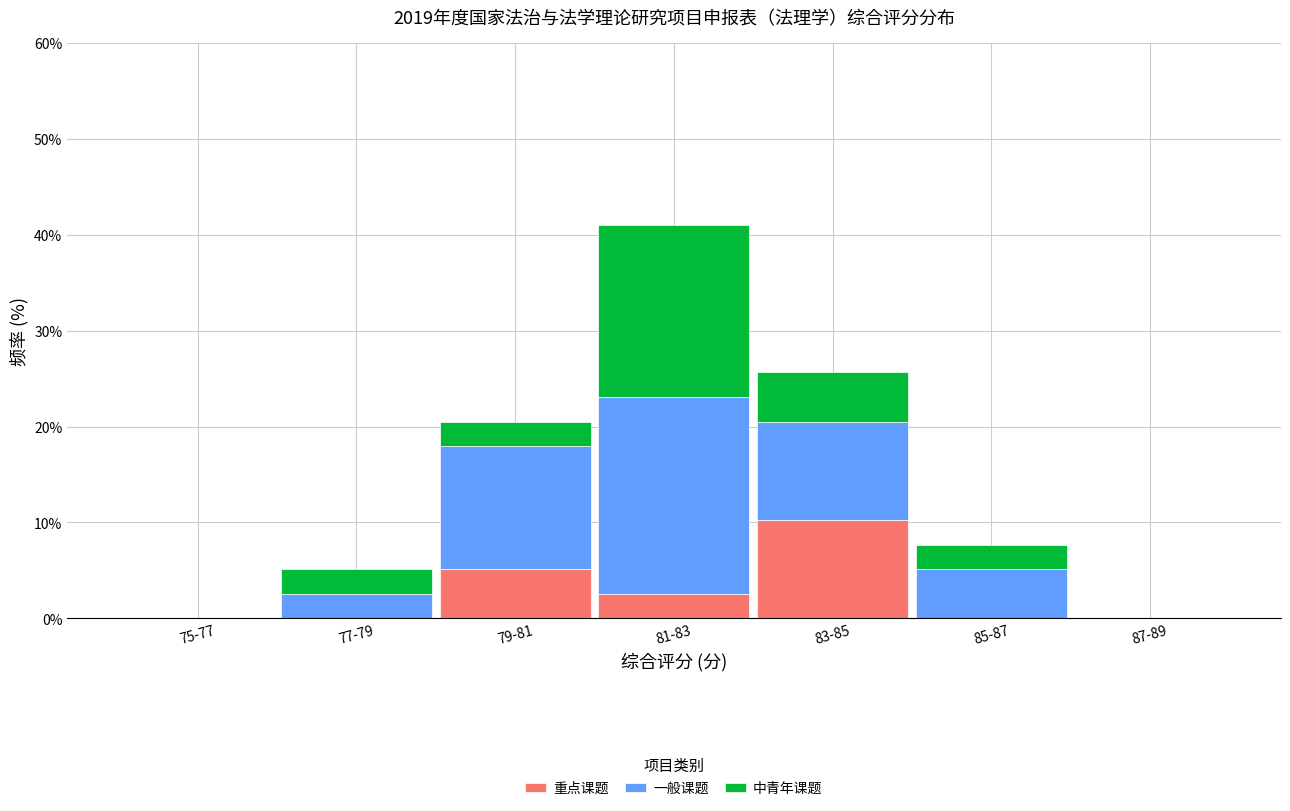

Reading right to left, what are the values for 重点课题?

87-89=0.0	85-87=0.0	83-85=10.3	81-83=2.6	79-81=5.1	77-79=0.0	75-77=0.0